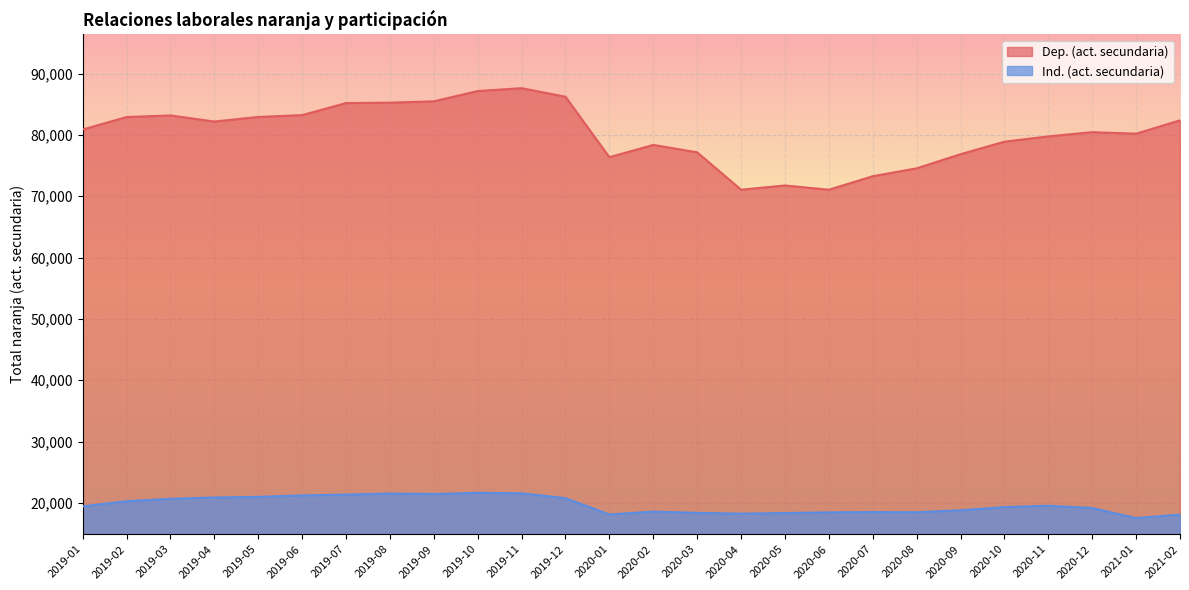

At which label does Dep. (act. secundaria) first exceed 80884?

2019-01